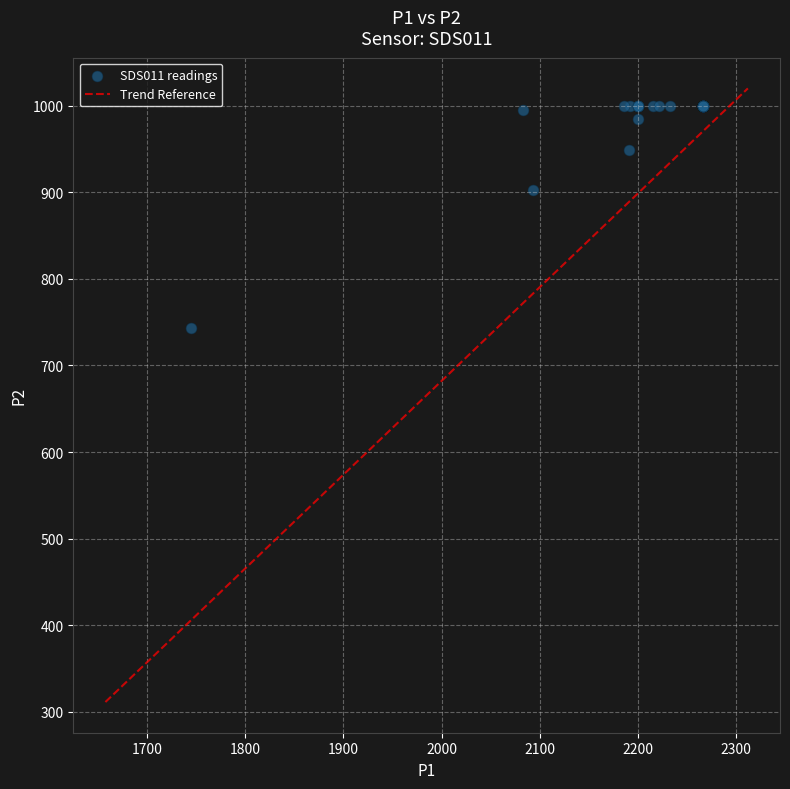

What Y value in the scatter plot is closest to 871?

902.2